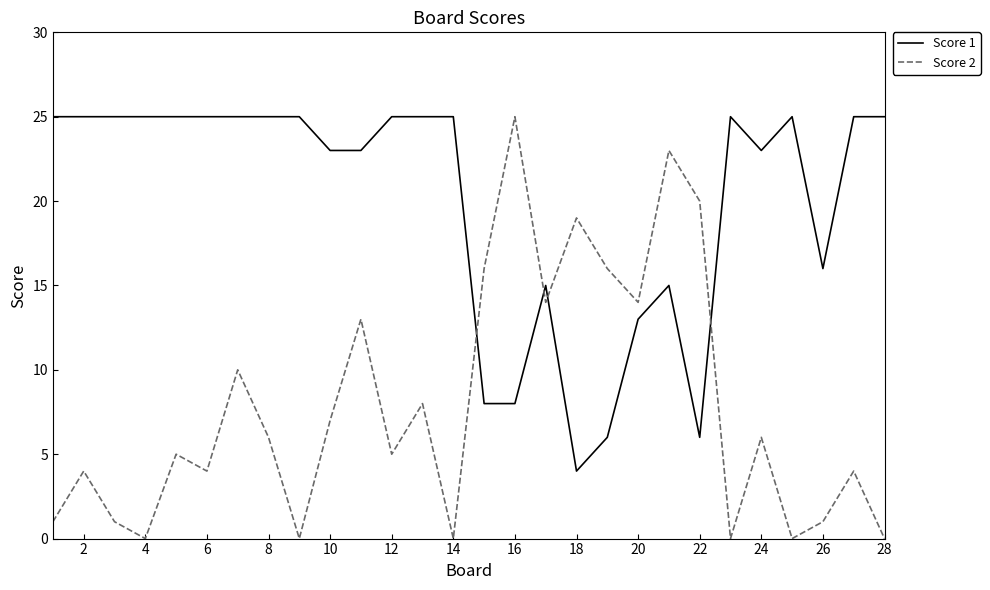

Which series has the largest range (max minus min)?

Score 2